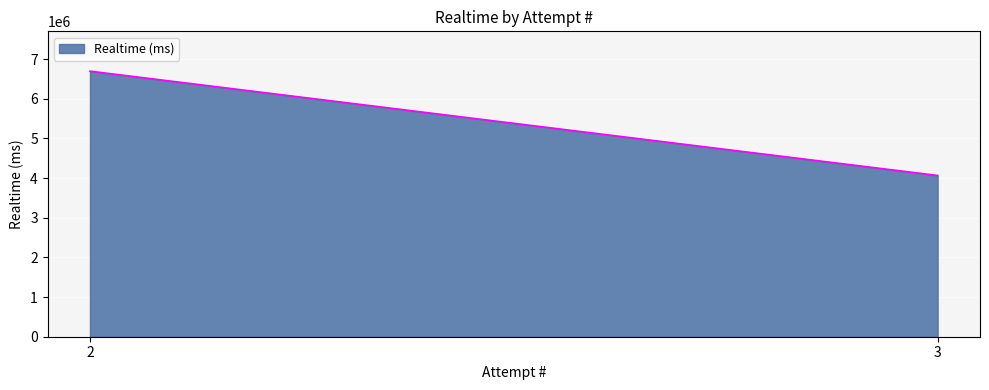

How many values are below 6694247?

1